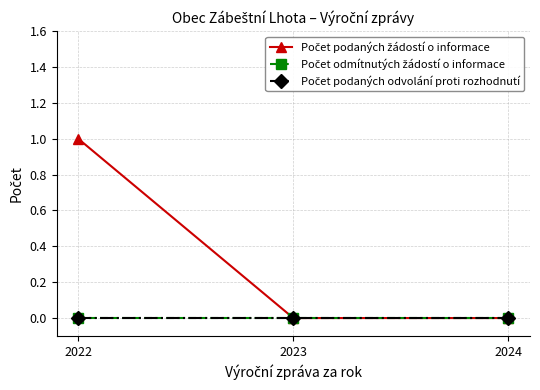

Where is Počet podaných žádostí o informace nearest to the value 0?

2023